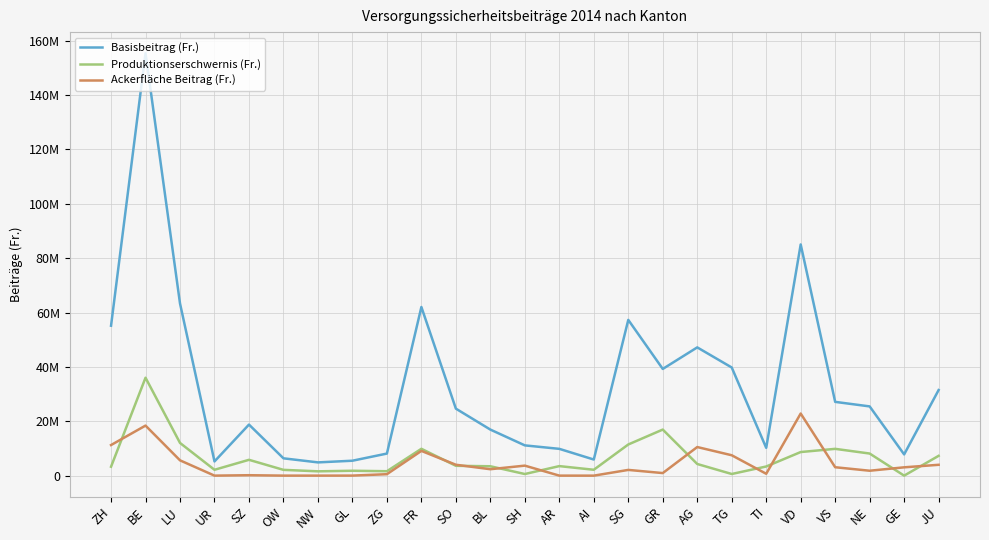

What is the value of the Produktionserschwernis (Fr.) point at the 25th from the left?

7287947.7